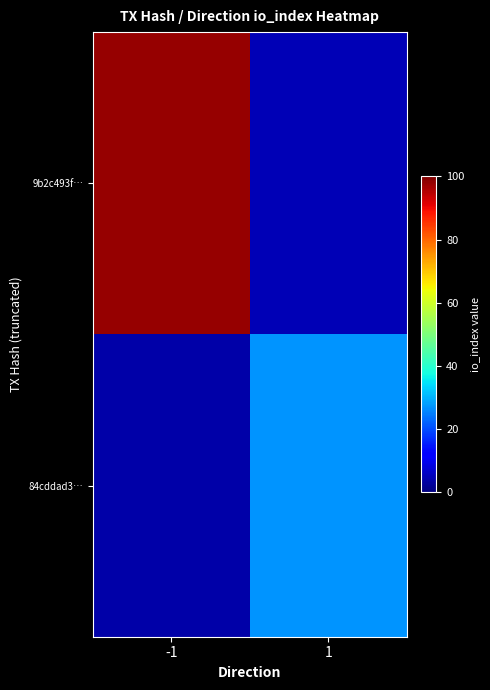

At which category is the sum across all series the highest?

-1